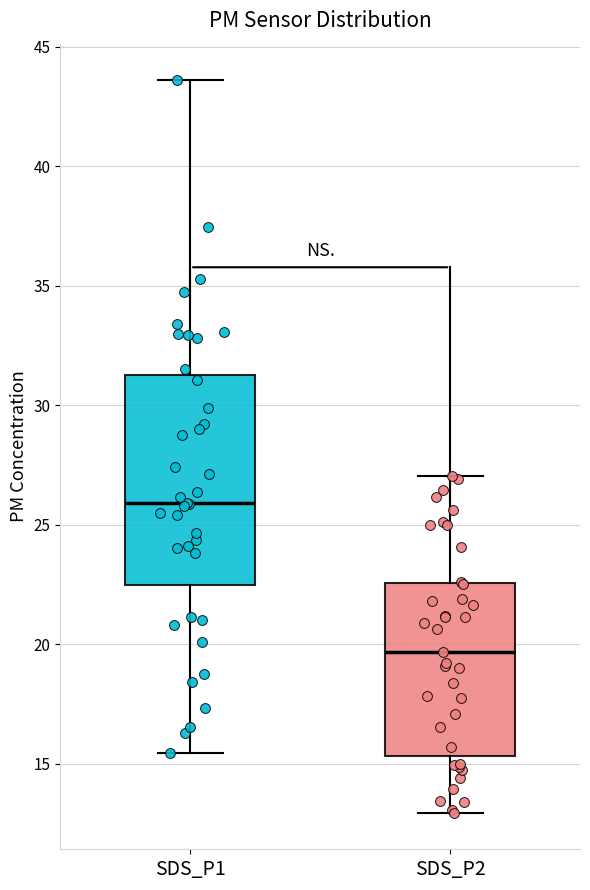

Which box has the lowest median line?

SDS_P2